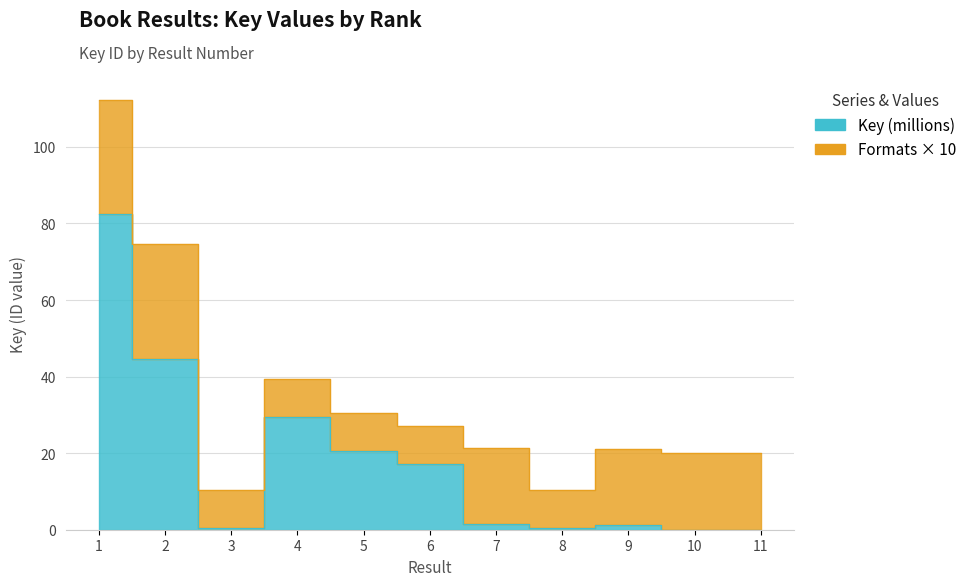

Does the chart display data point markers on the line(s)?

No